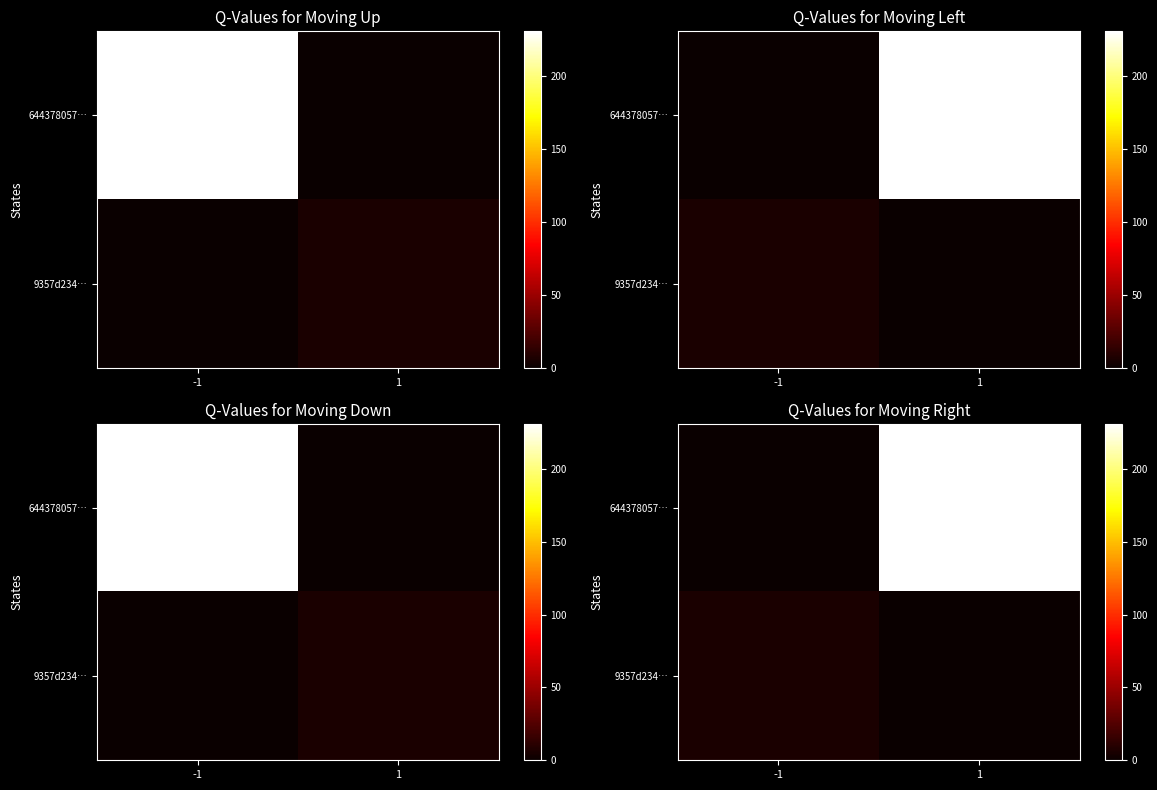

What is the spread (max minus min) of values at 1?

231